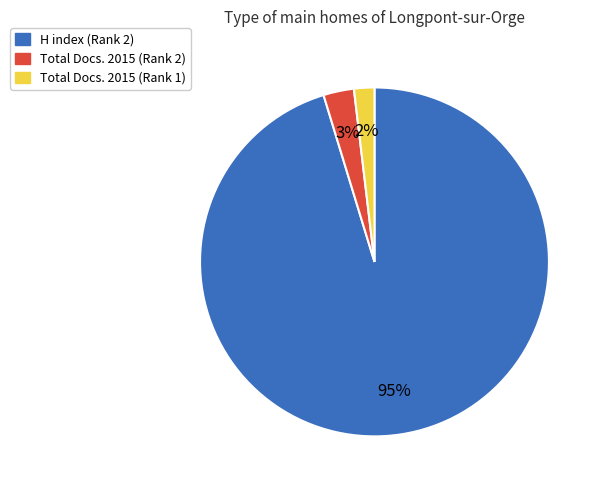

To the nearest percent, what is the average slice percentage?

33%